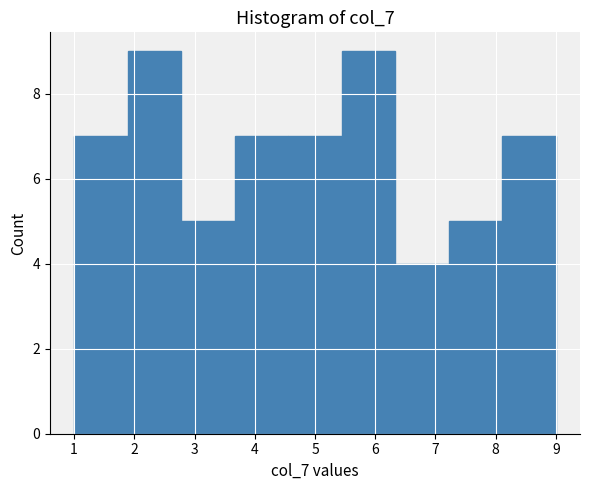

Reading left to right, list every bar in this chart as the range it spans on the x-axis followed by its height. Neither the bar edges nor the heights are printed on the chart, so give them approximately, as read against the axes.

1.0 to 1.9: 7
1.9 to 2.8: 9
2.8 to 3.7: 5
3.7 to 4.6: 7
4.6 to 5.4: 7
5.4 to 6.3: 9
6.3 to 7.2: 4
7.2 to 8.1: 5
8.1 to 9.0: 7